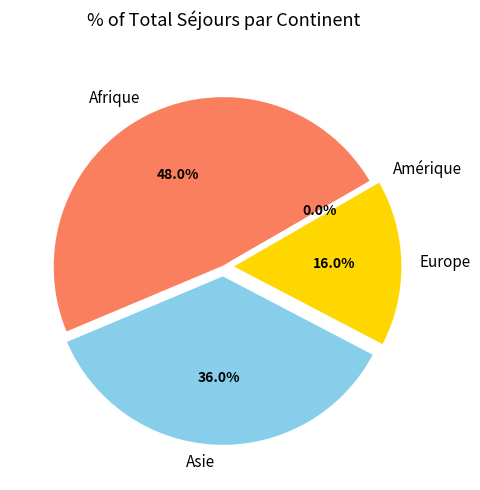

Which category has the biggest portion of the pie?

Afrique